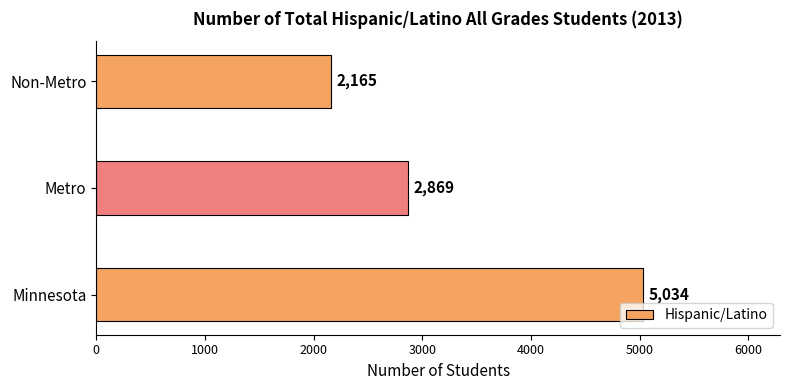

Rank the categories by value from highest to lowest.

Minnesota, Metro, Non-Metro